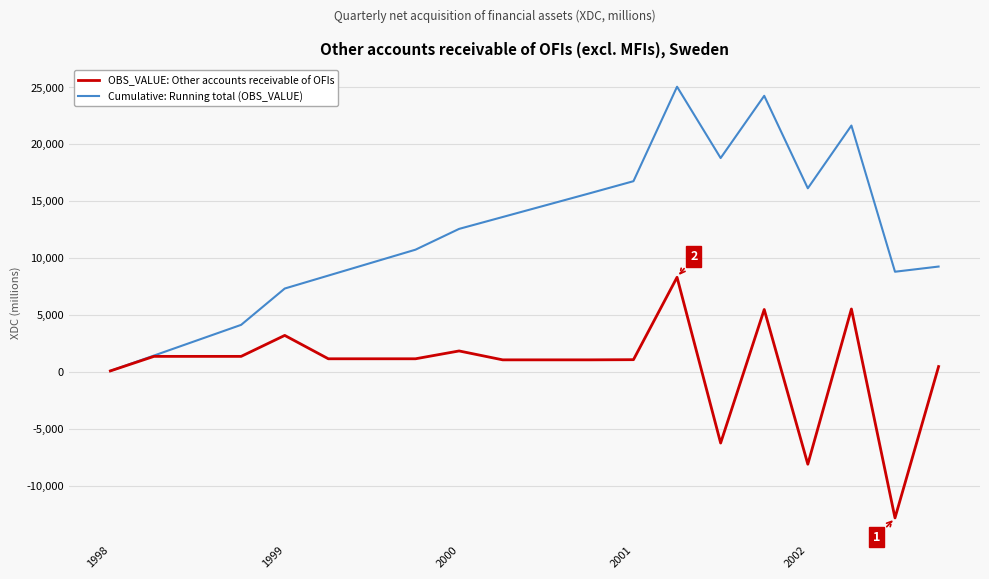

List the series in order of their overall mean, lowest first.

OBS_VALUE: Other accounts receivable of OFIs, Cumulative: Running total (OBS_VALUE)